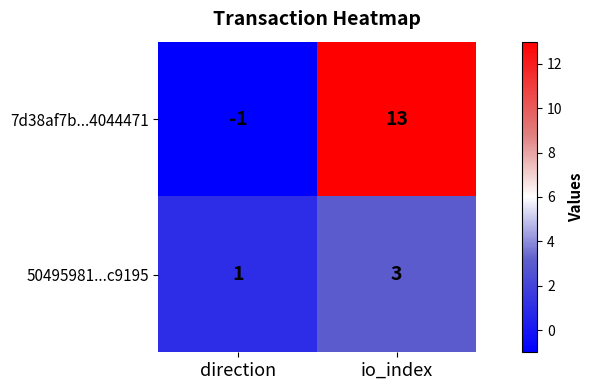

At which category is the sum across all series the highest?

io_index